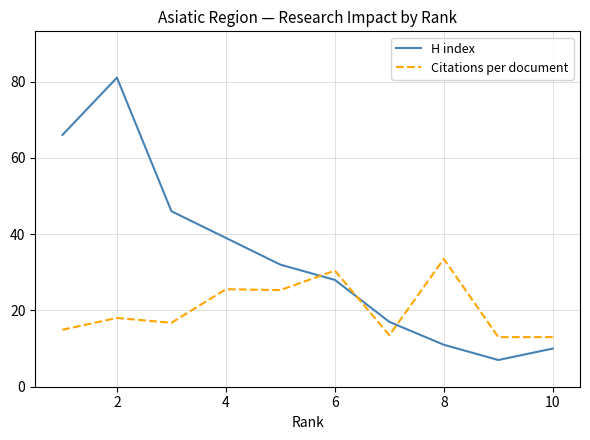

True or false: Citations per document and H index cross at least once.

True